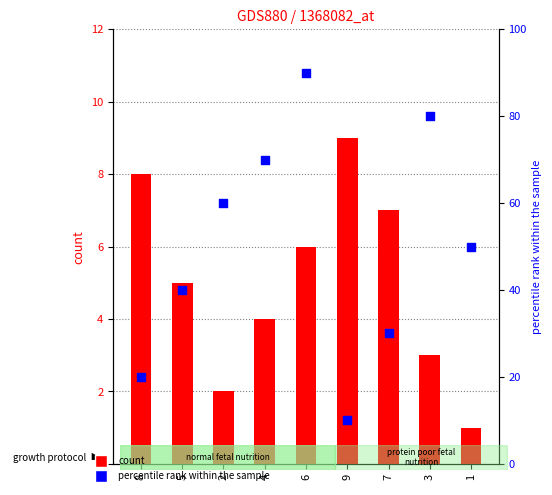

Which series reaches the maximum Y coordinate?

percentile rank within the sample